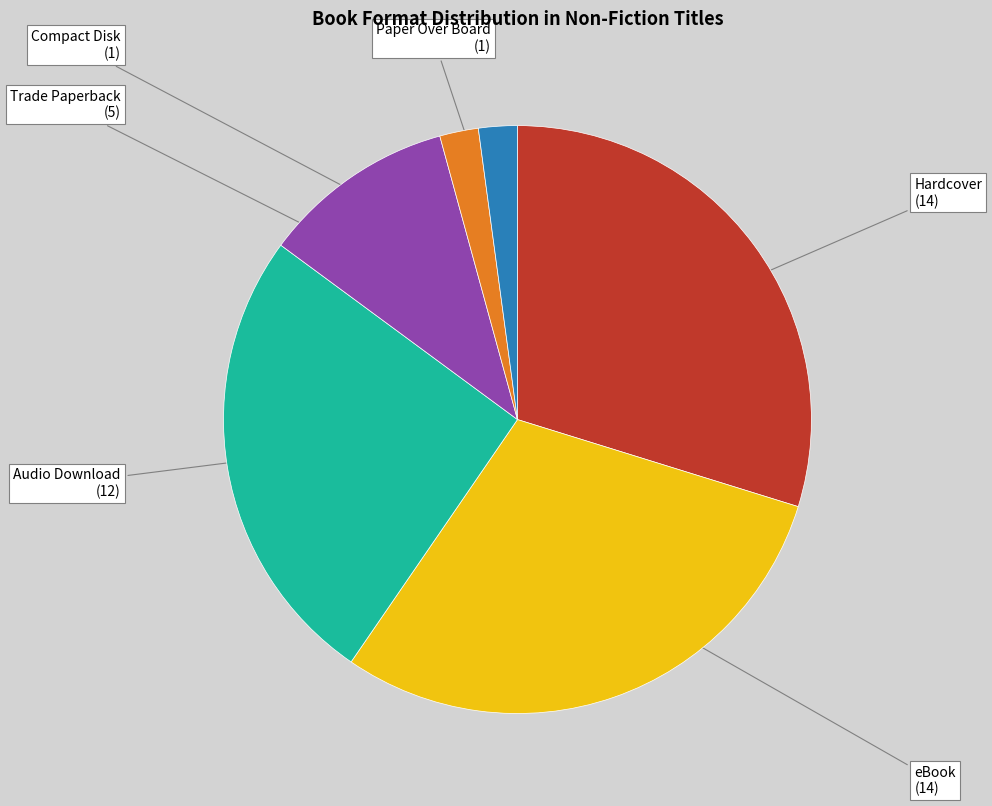

Is it true that Paper Over Board is 16% of the pie?

False